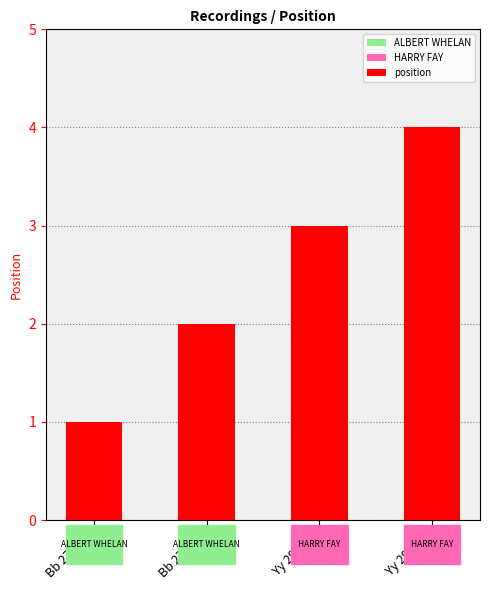

Reading left to right, extract all data points from this chart.

1	2	3	4